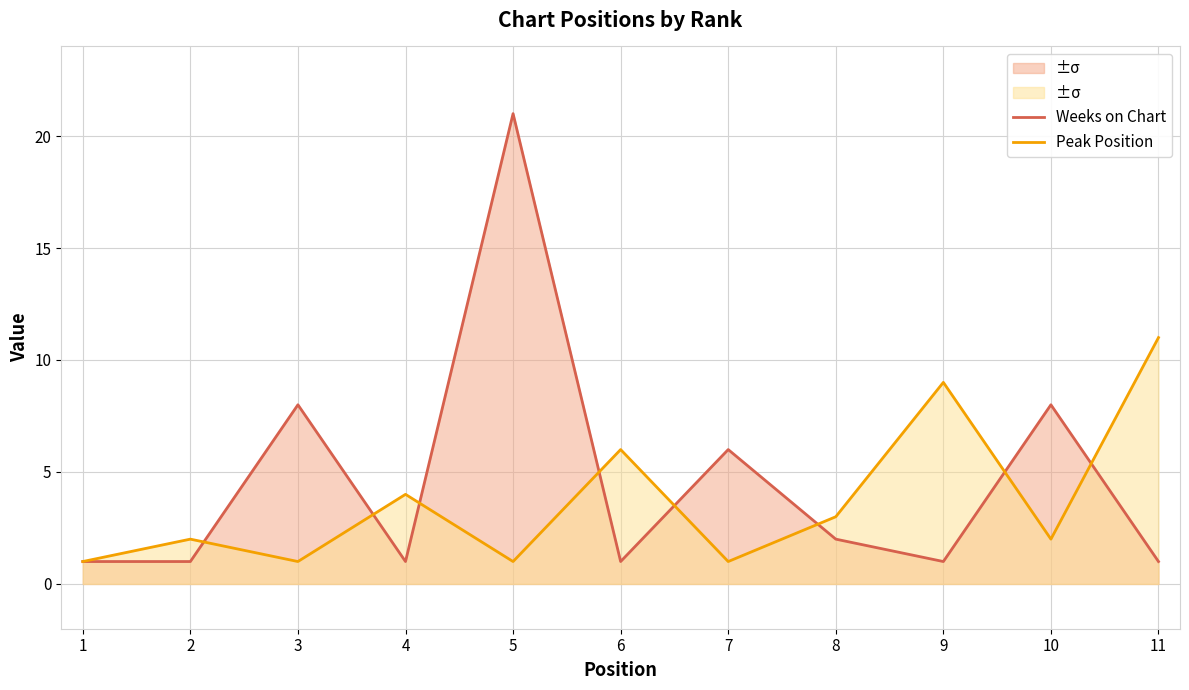

Is it true that Peak Position equals 3 at 9?

False